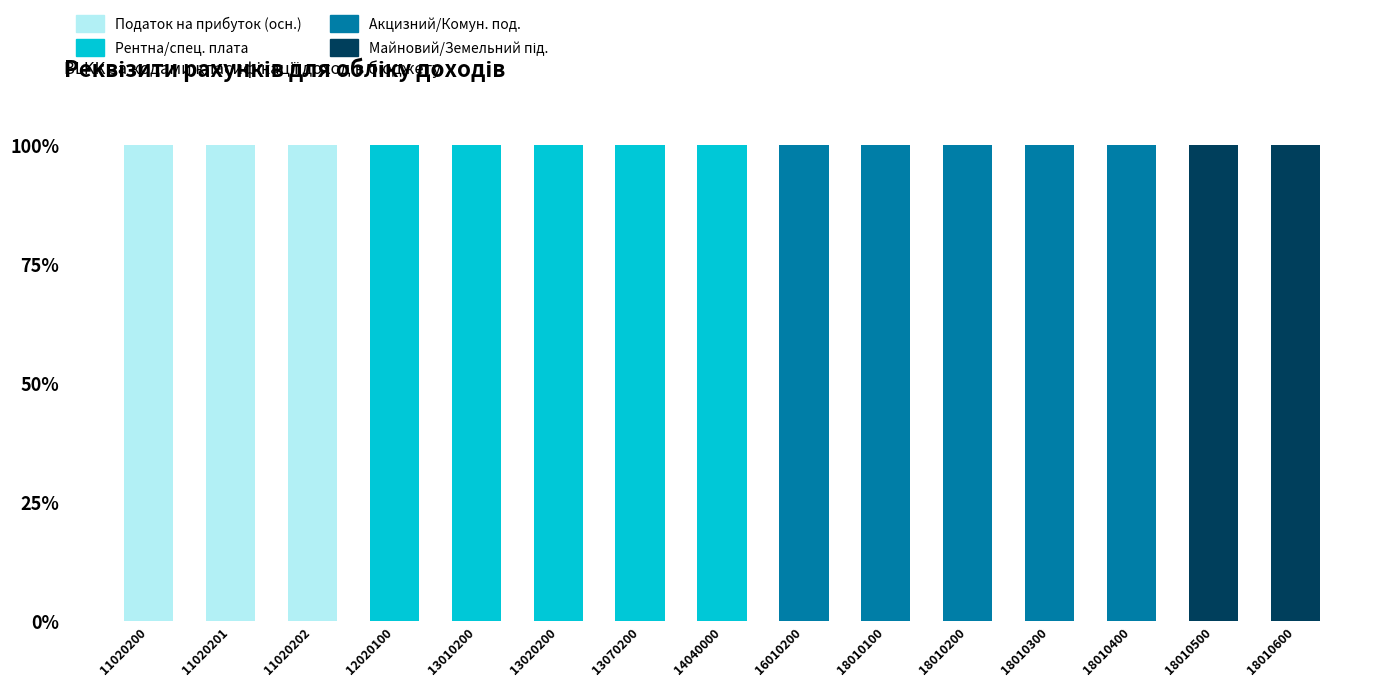

True or false: Податок на прибуток (осн.) has a value of 0 at 18010200.

True